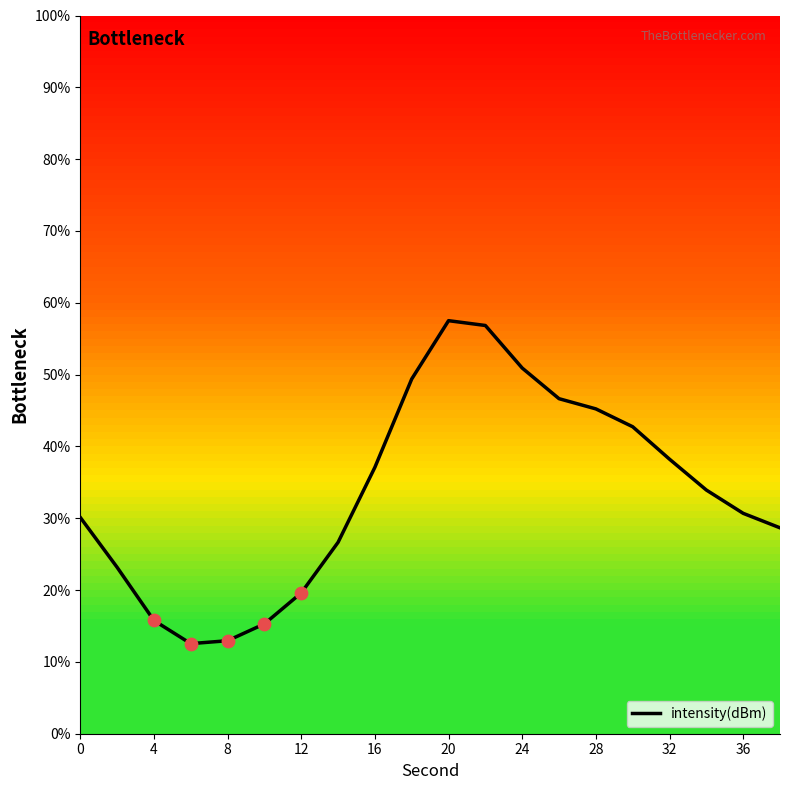

What is the maximum value shown in the chart?

57.5